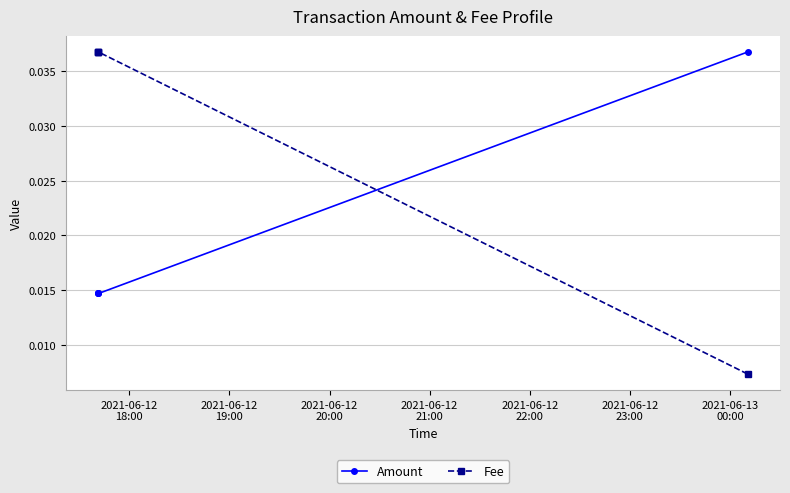

Does the chart display data point markers on the line(s)?

Yes